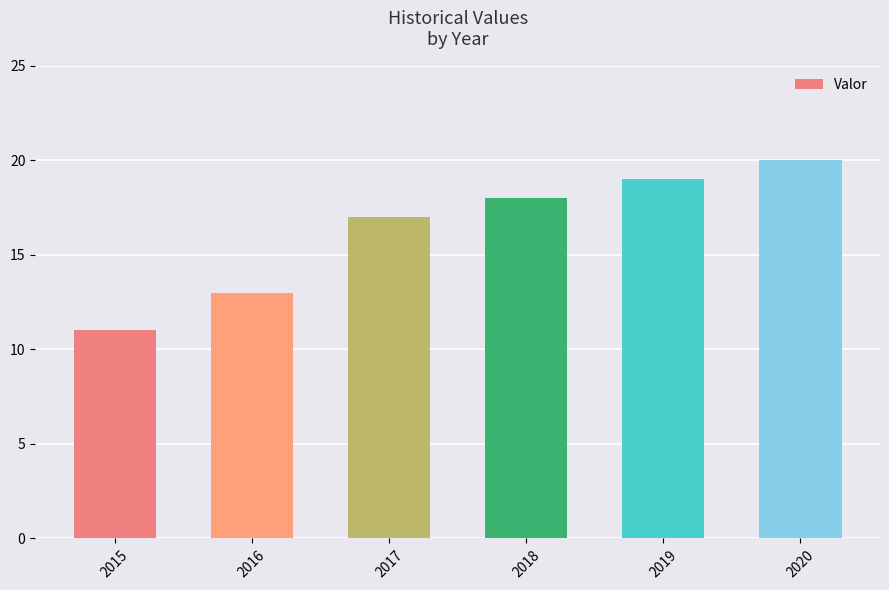

What is the change in value from 2016 to 2020?

+7